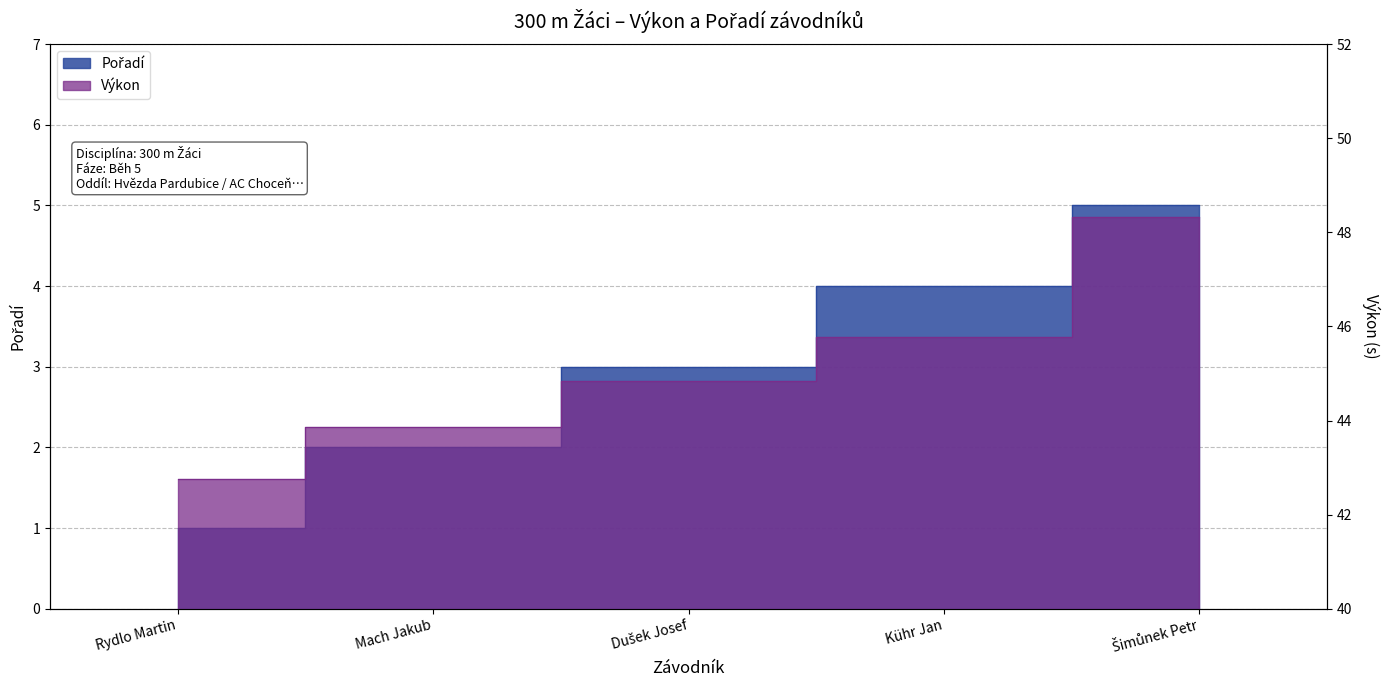

How many lines are shown in the chart?

2